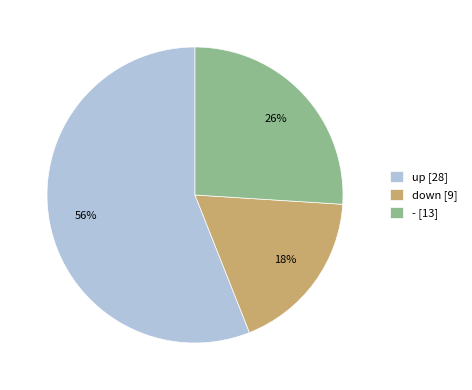

Do - [13] and down [9] together represent more than half of the pie?

No